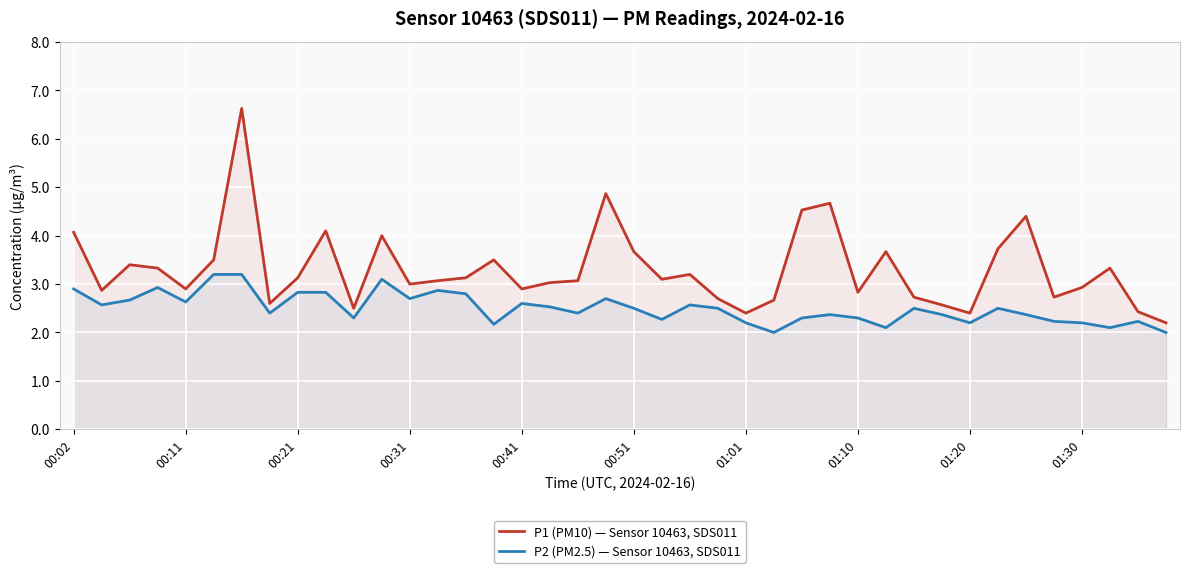

What is the sum of the P2 (PM2.5) — Sensor 10463, SDS011 values at 29 and 38?

4.3